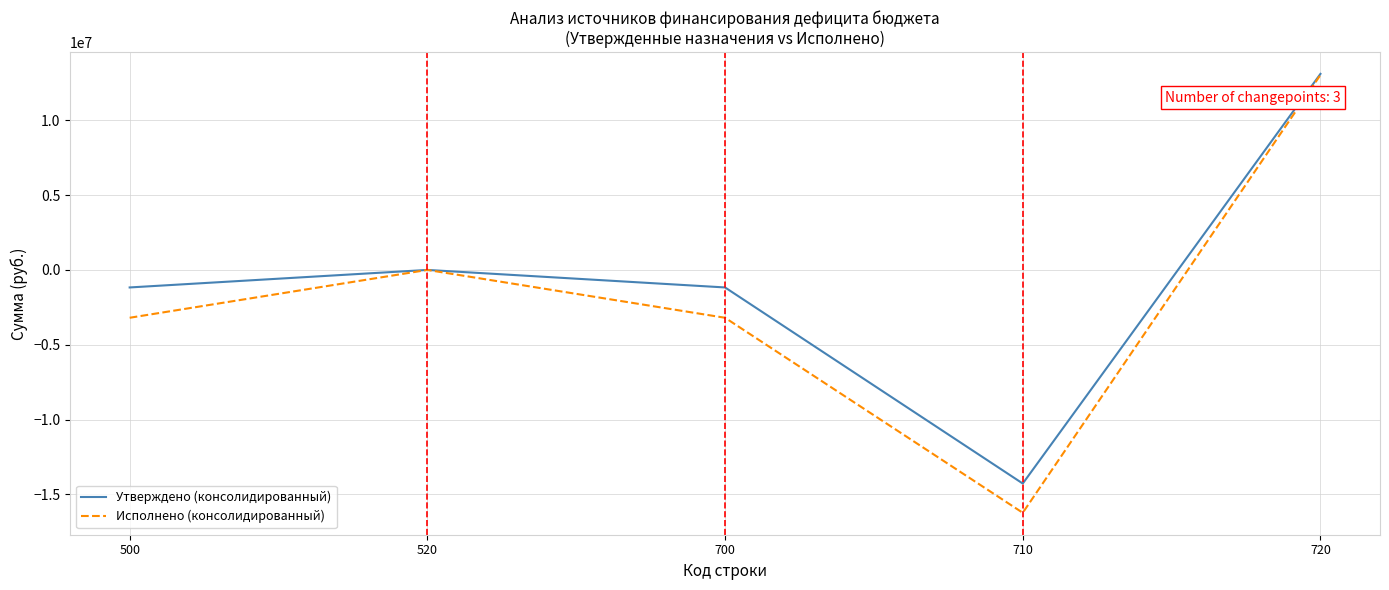

What is the difference between the highest and lowest values at 500?

2025317.0